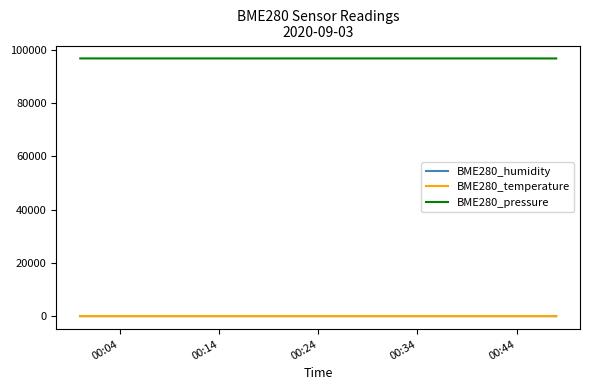

What is the greatest value displayed?

96777.0